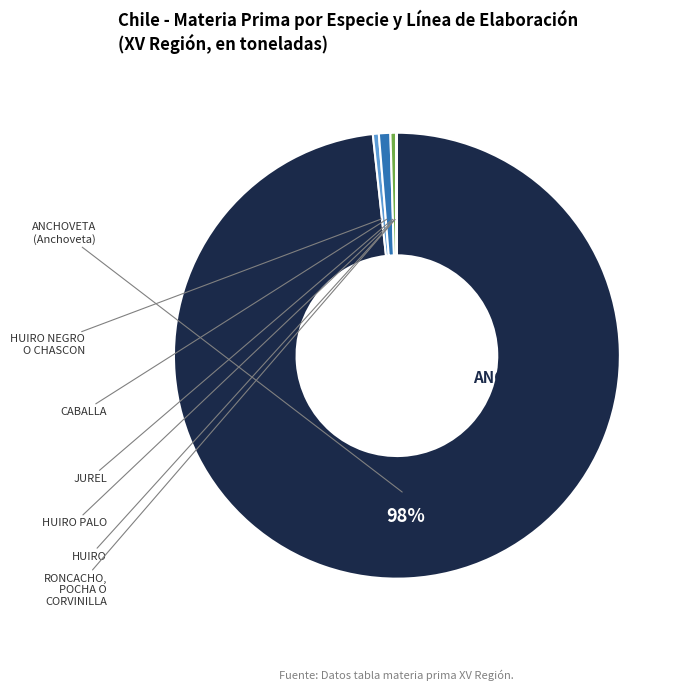

Is there a majority slice in this chart?

Yes